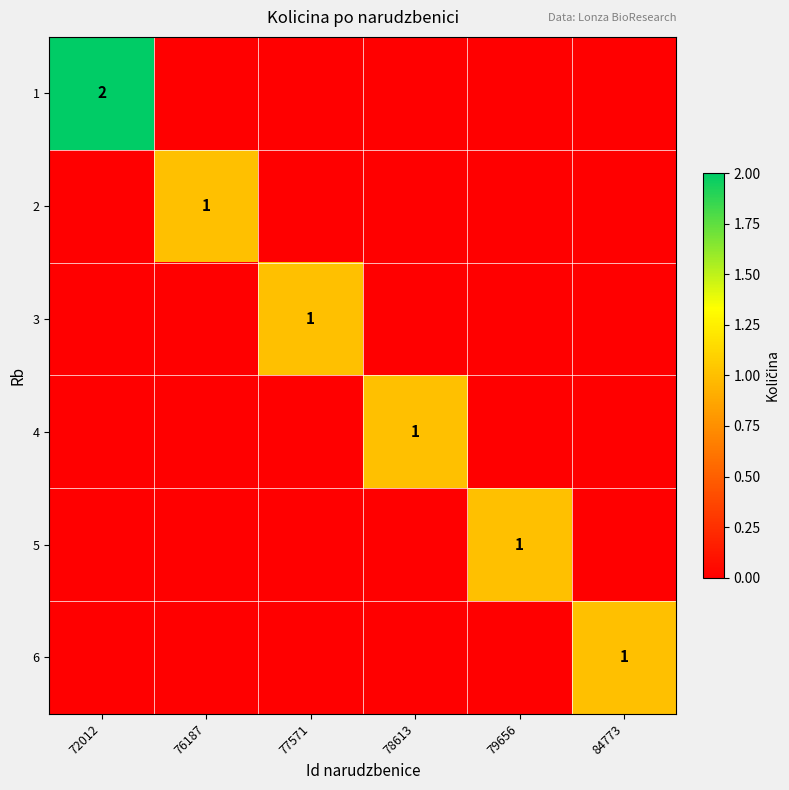

Read the 3 value at 77571.

1